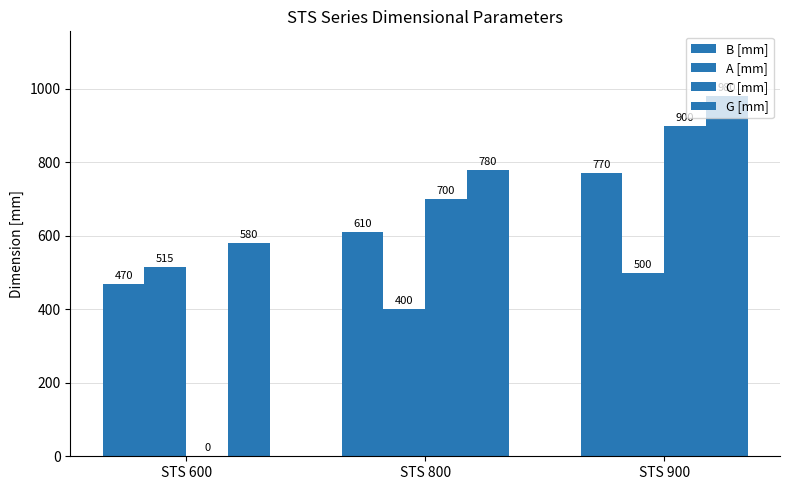

Is the value of C [mm] at STS 800 greater than the value of A [mm] at STS 600?

Yes